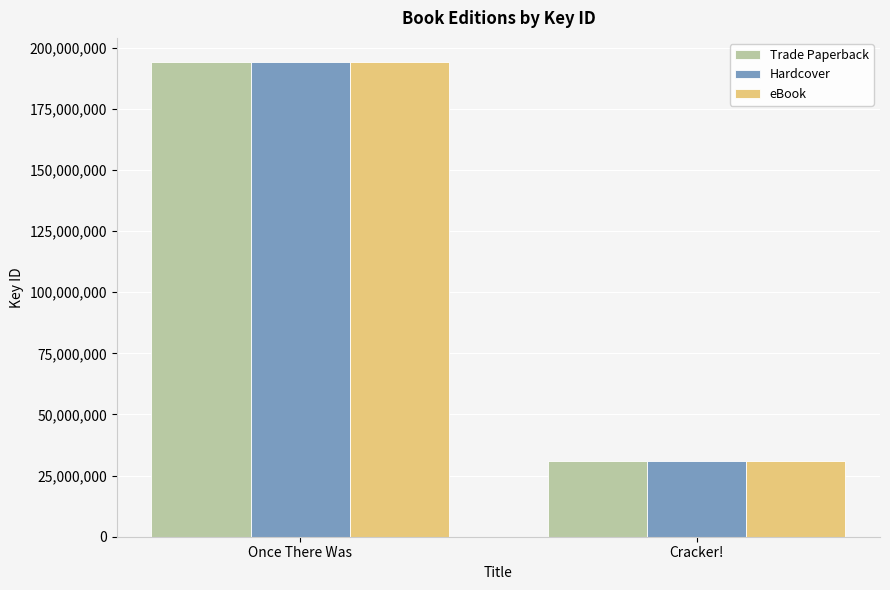

What is the sum of all Trade Paperback values?

225351104